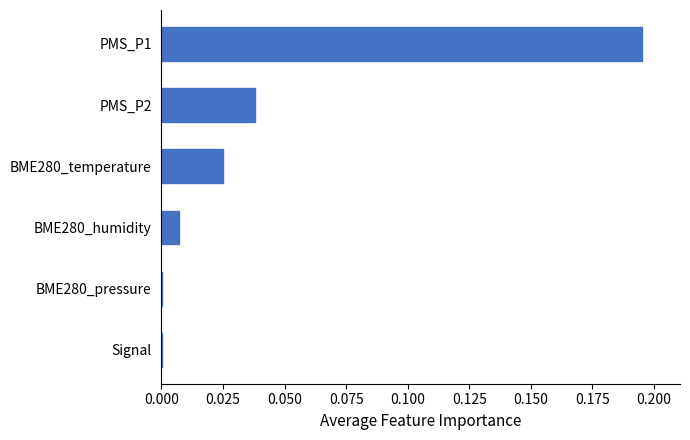

True or false: the data shows 0.0 at Signal.

True